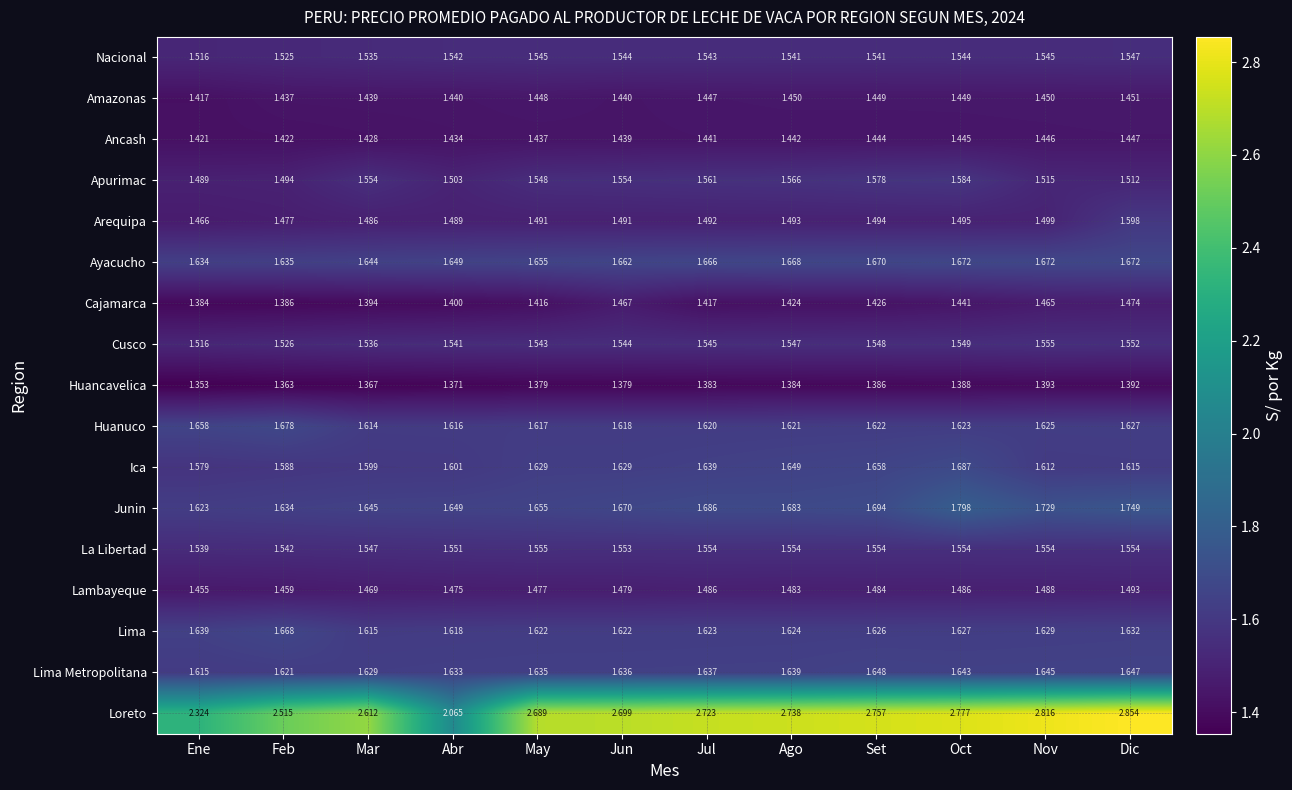

Which series has the largest range (max minus min)?

Loreto